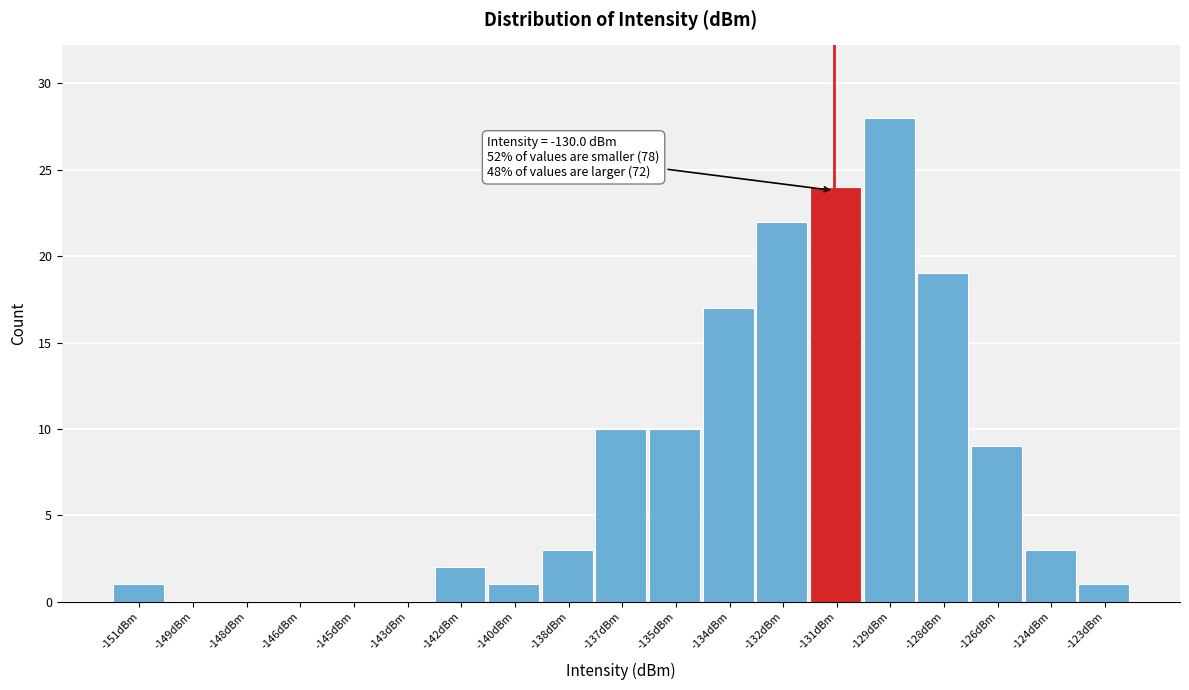

Reading right to left, what are all the values shown in this chart?

-123dBm=1	-124dBm=3	-126dBm=9	-128dBm=19	-129dBm=28	-131dBm=24	-132dBm=22	-134dBm=17	-135dBm=10	-137dBm=10	-138dBm=3	-140dBm=1	-142dBm=2	-143dBm=0	-145dBm=0	-146dBm=0	-148dBm=0	-149dBm=0	-151dBm=1